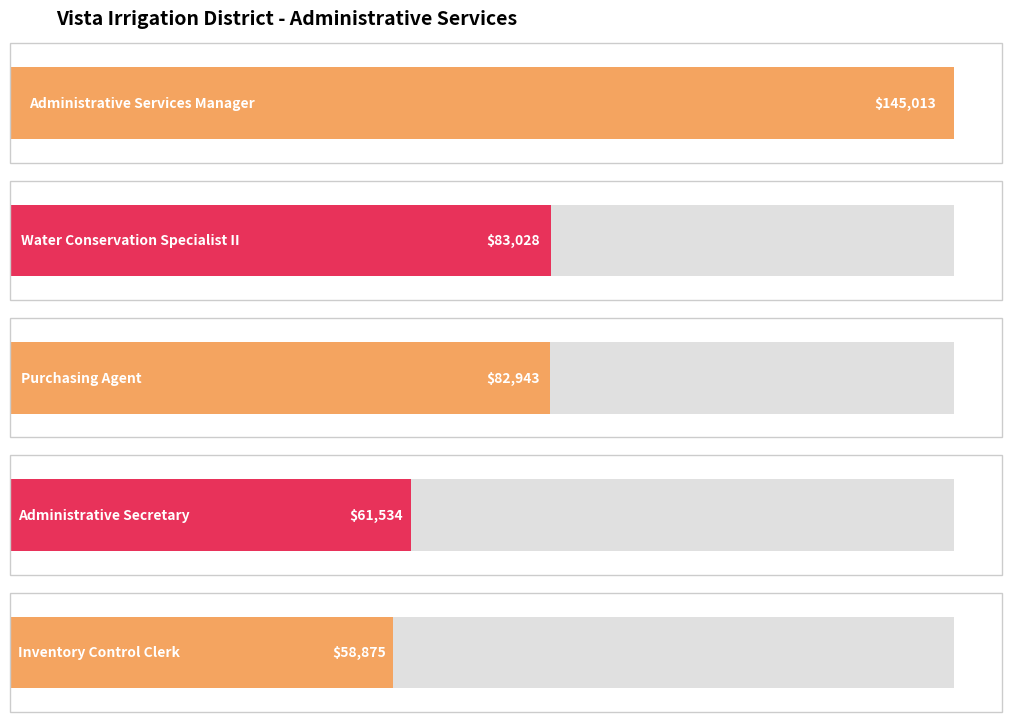

What value does the data have at Administrative Secretary, to the nearest 10?

61530